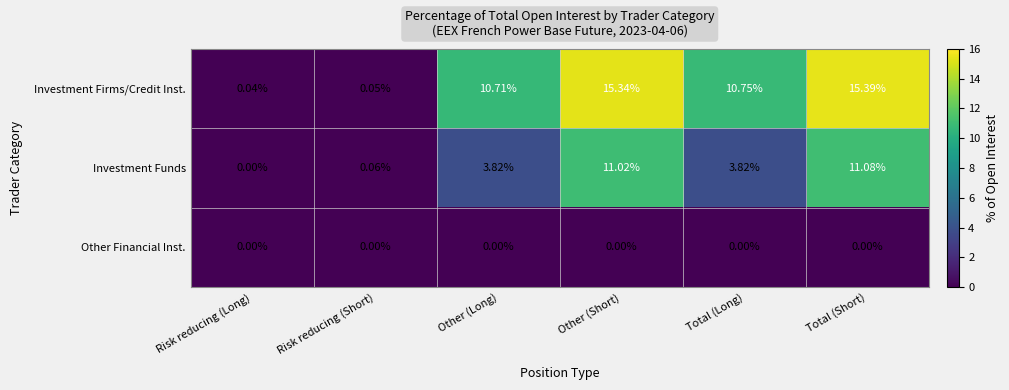

At which category does the chart reach its peak across all series?

Total (Short)